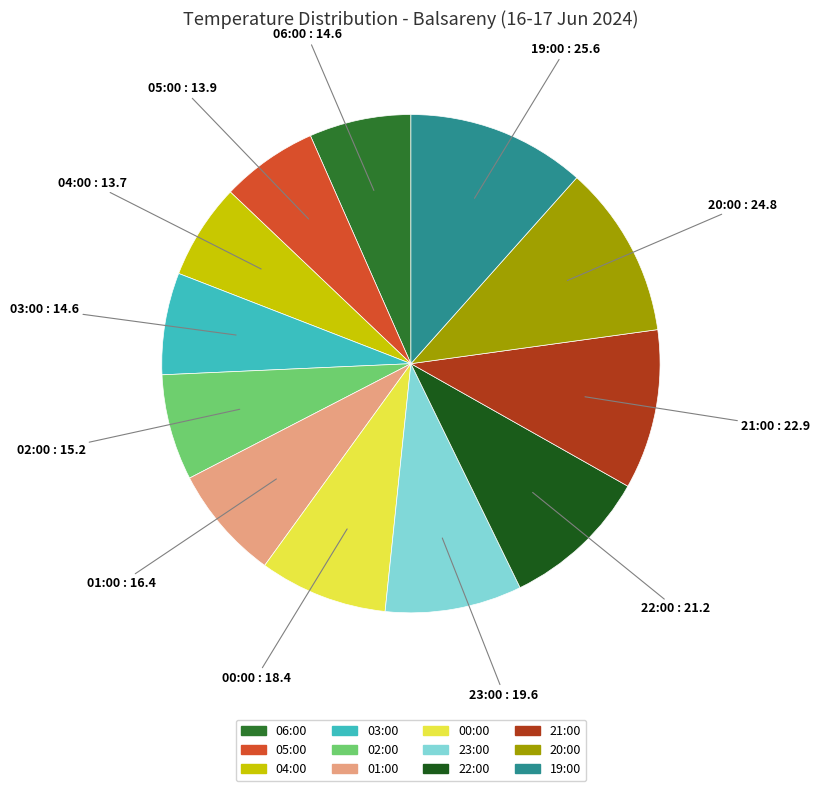

Approximately how many times larger is the value at 20:00 compared to 22:00?

1.2